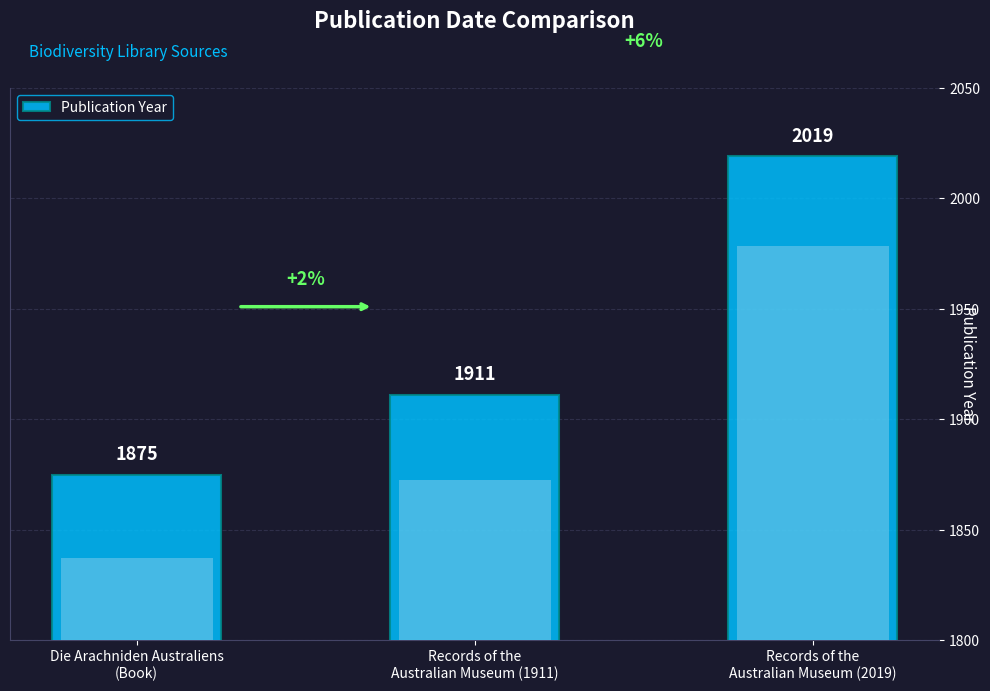

How many data points does each series have?

3